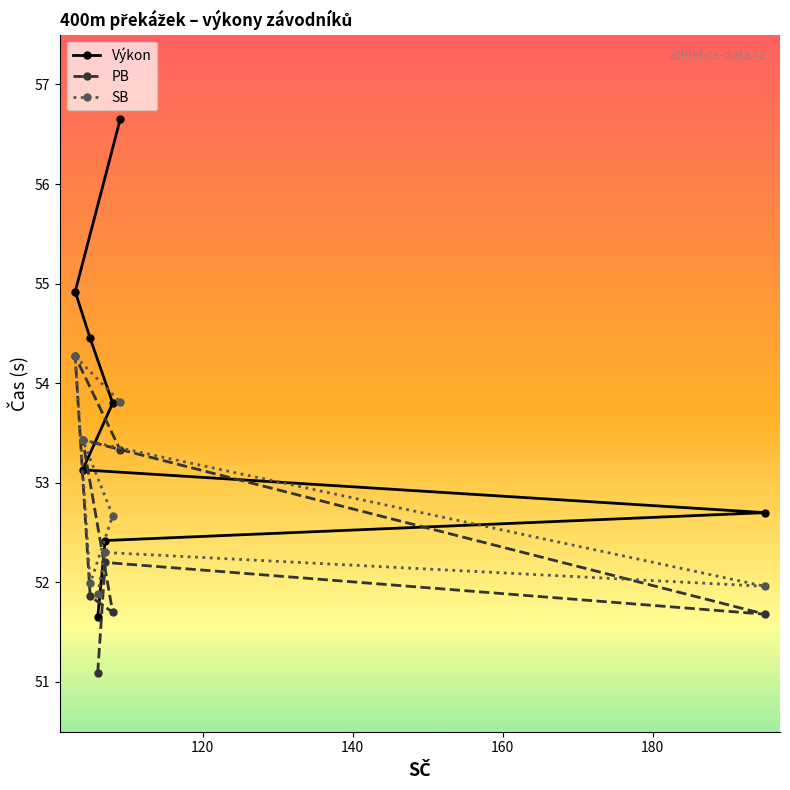

At how many categories does at least one series exceed 53?

5